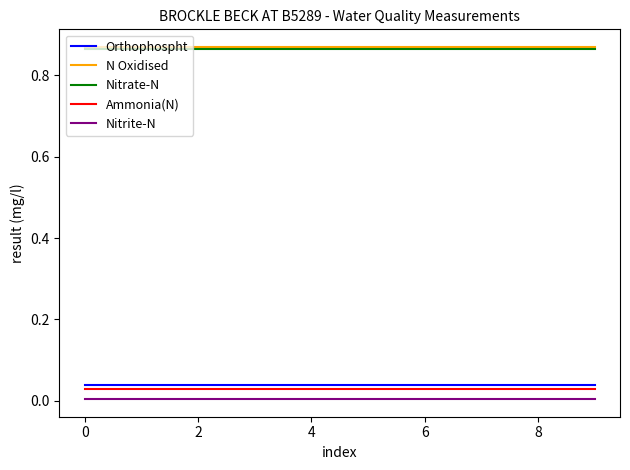

True or false: N Oxidised and Ammonia(N) cross at least once.

False